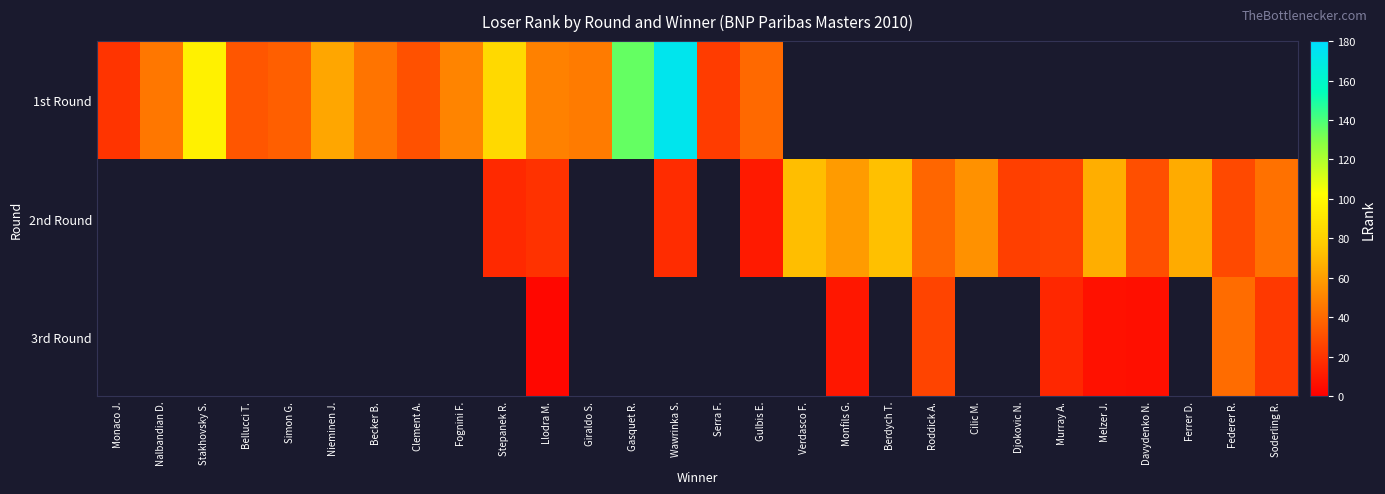

How many distinct data groups are displayed?

3